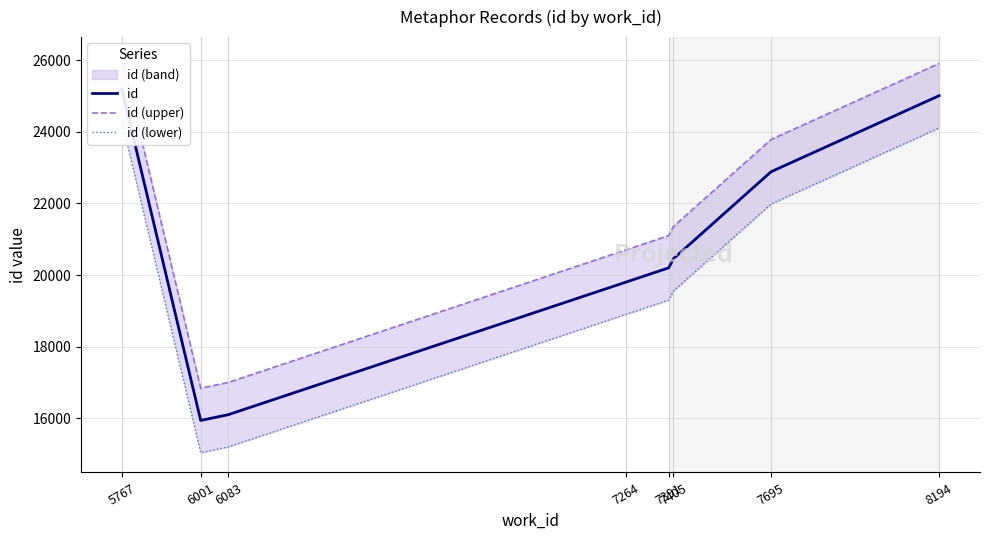

Which series has the widest spread of values?

id